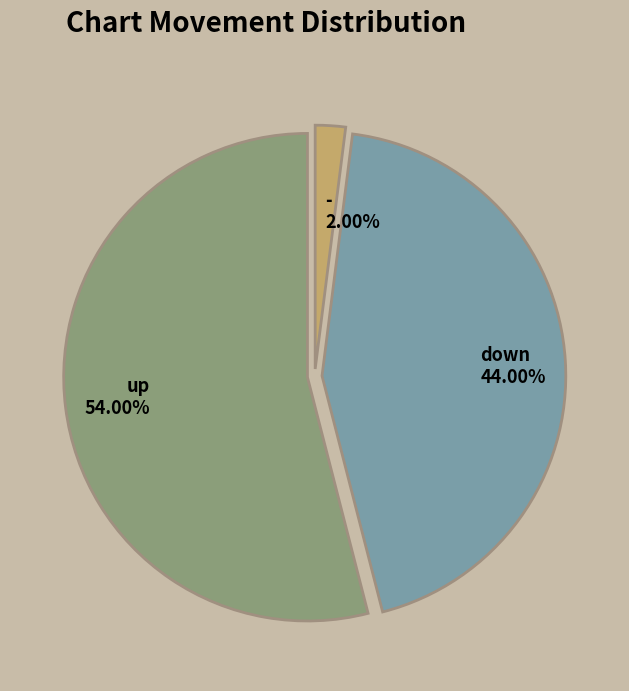

Is there any slice that represents more than half of the pie?

Yes